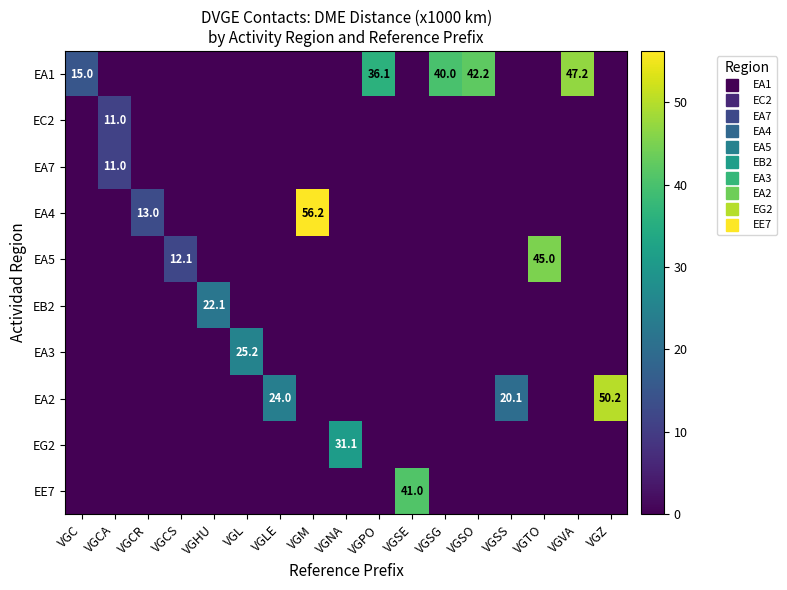

What is the spread (max minus min) of values at VGLE?

24.0